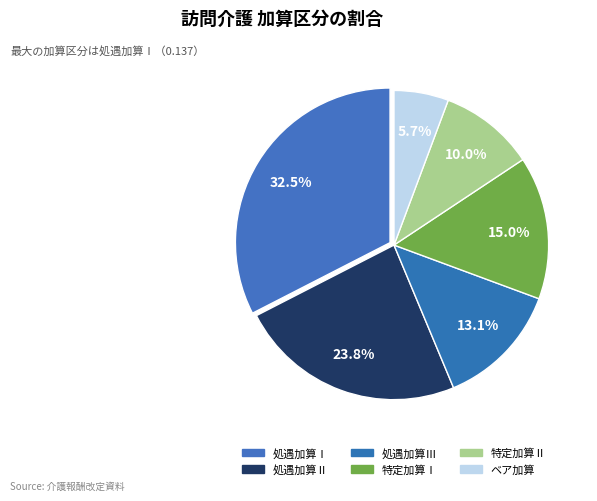

How many segments does this pie chart have?

6